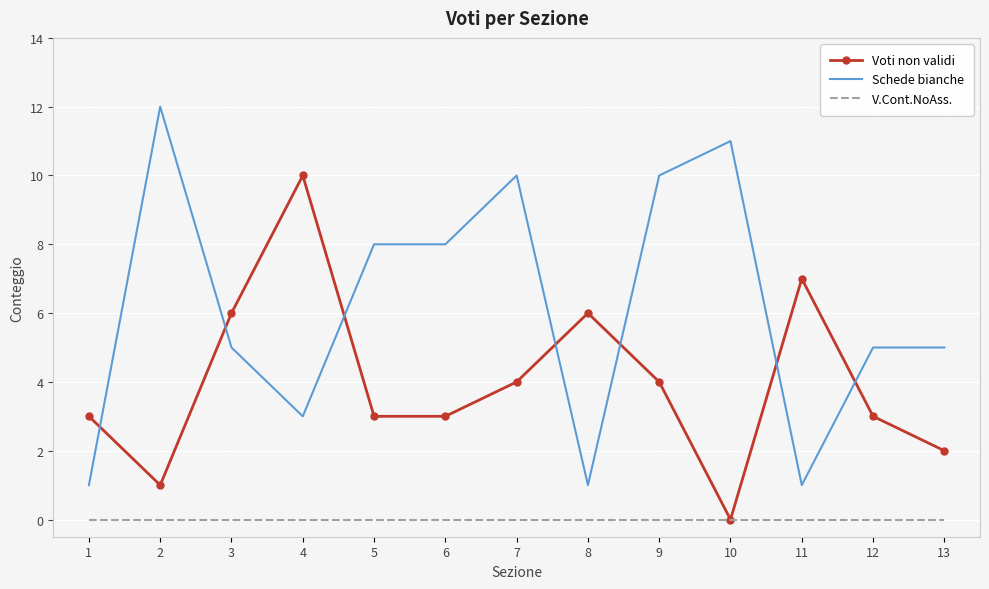

Is it true that Schede bianche equals 5 at 3?

True